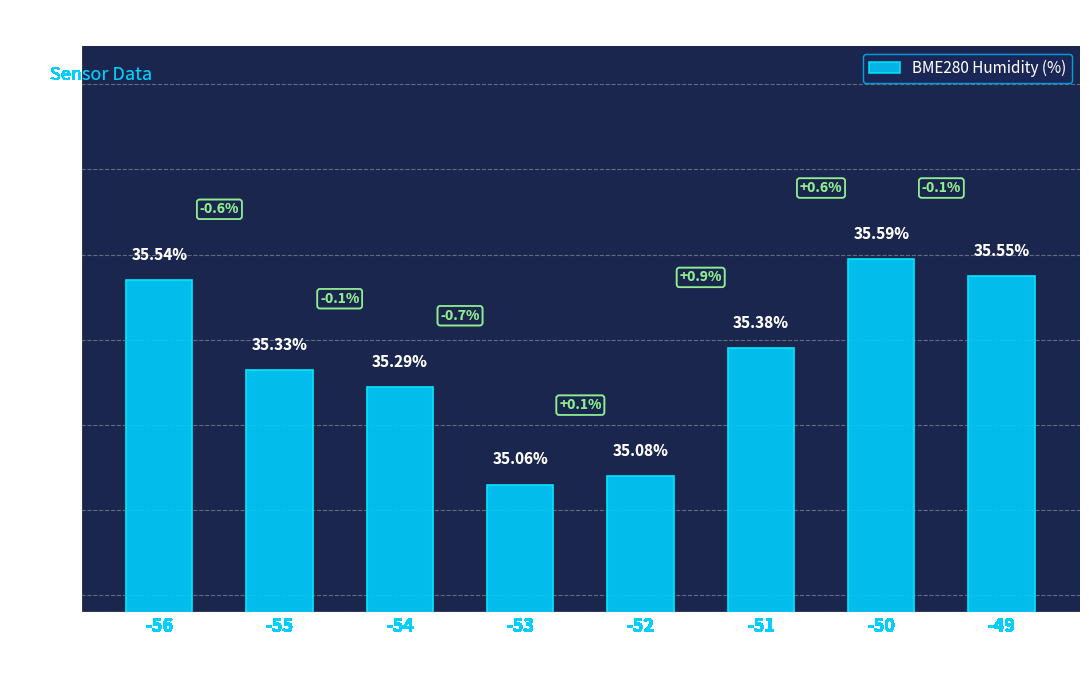

True or false: the data shows 11.2 at -52.

False